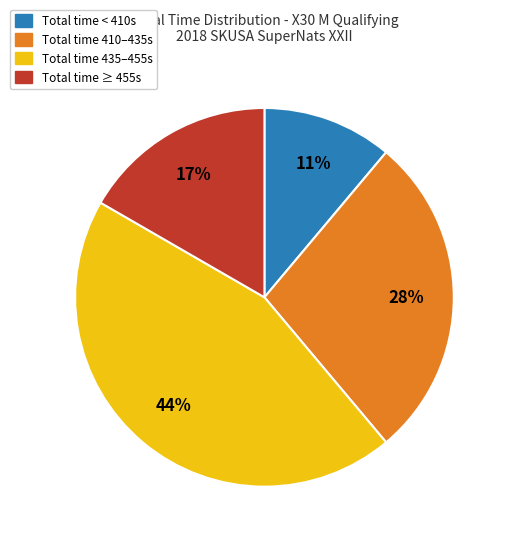

To the nearest percent, what is the average slice percentage?

25%